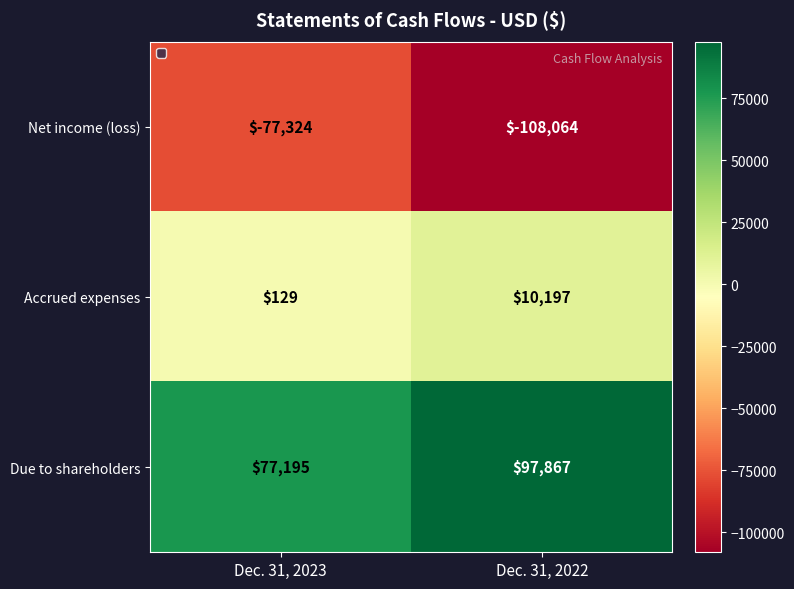

What is the sum of the Net income (loss) values at Dec. 31, 2023 and Dec. 31, 2022?

-185388